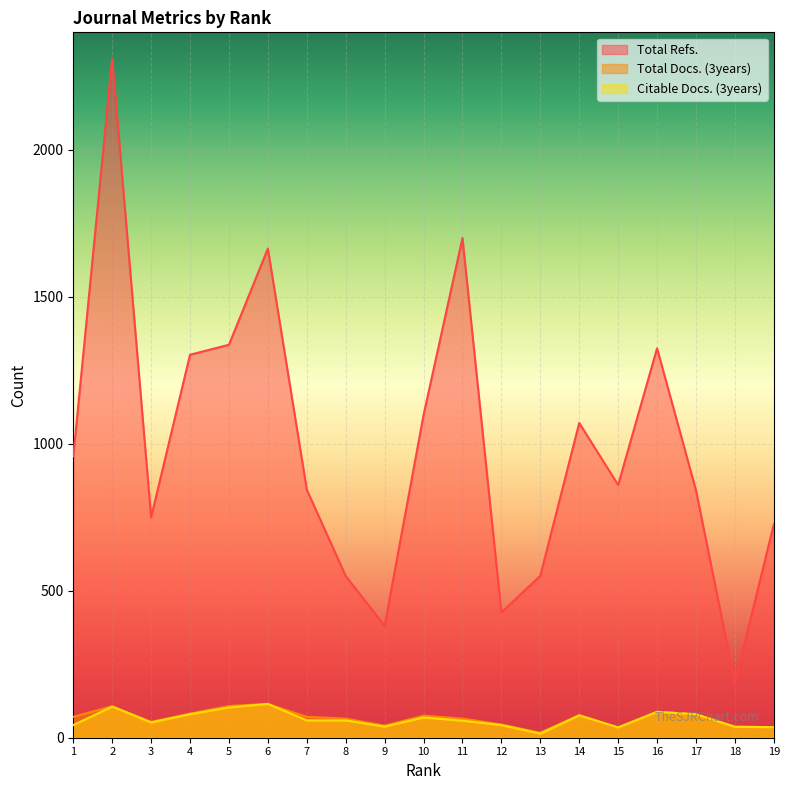

How many data points does each series have?

19